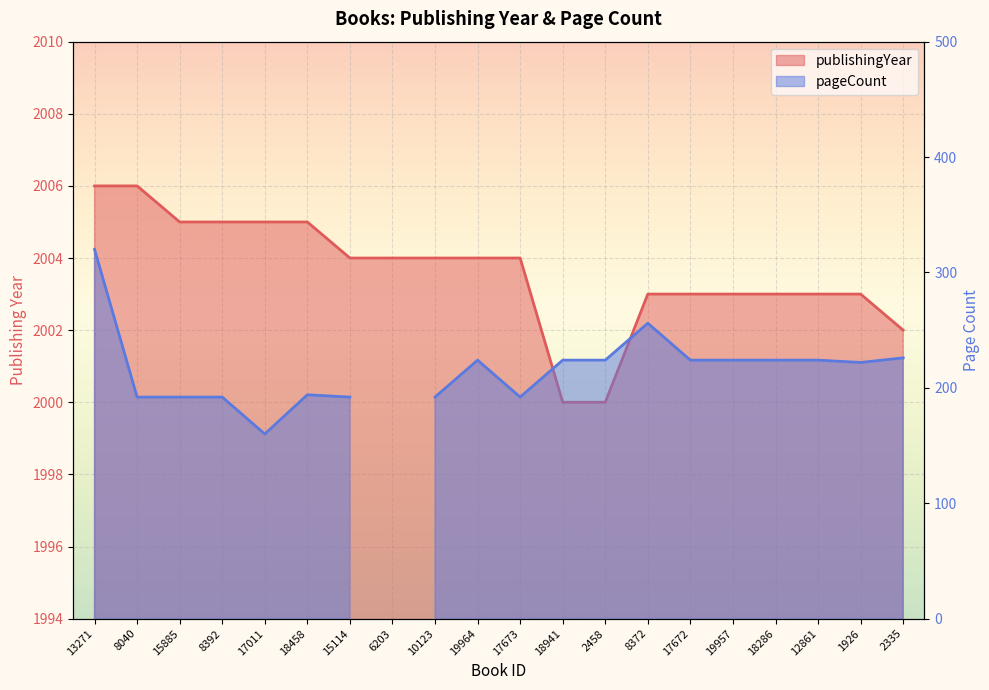

Rank the categories by value from highest to lowest.

13271, 8040, 15885, 8392, 17011, 18458, 15114, 6203, 10123, 19964, 17673, 8372, 17672, 19957, 18286, 12861, 1926, 2335, 18941, 2458